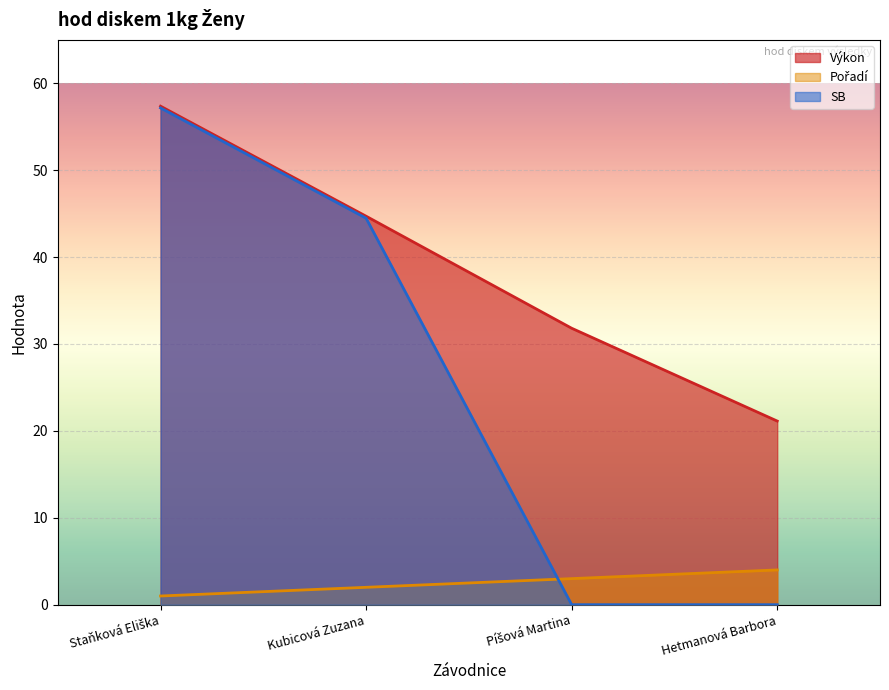

List the series in order of their peak value, highest first.

Výkon, SB, Pořadí